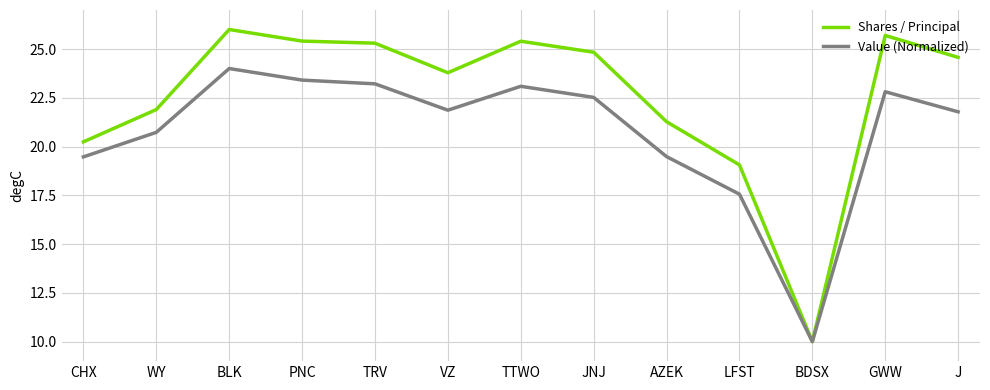

Which series changed the most between WY and TRV?

Shares / Principal